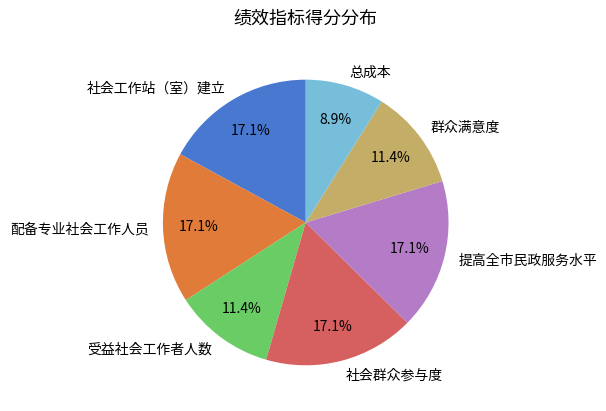

What is the smallest slice in the pie chart?

总成本